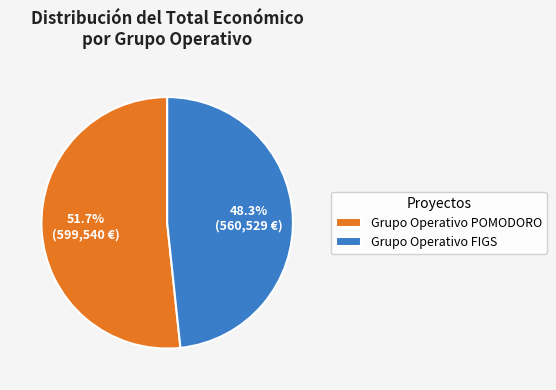

To the nearest percent, what is the difference between the largest and smallest slice percentages?

3%